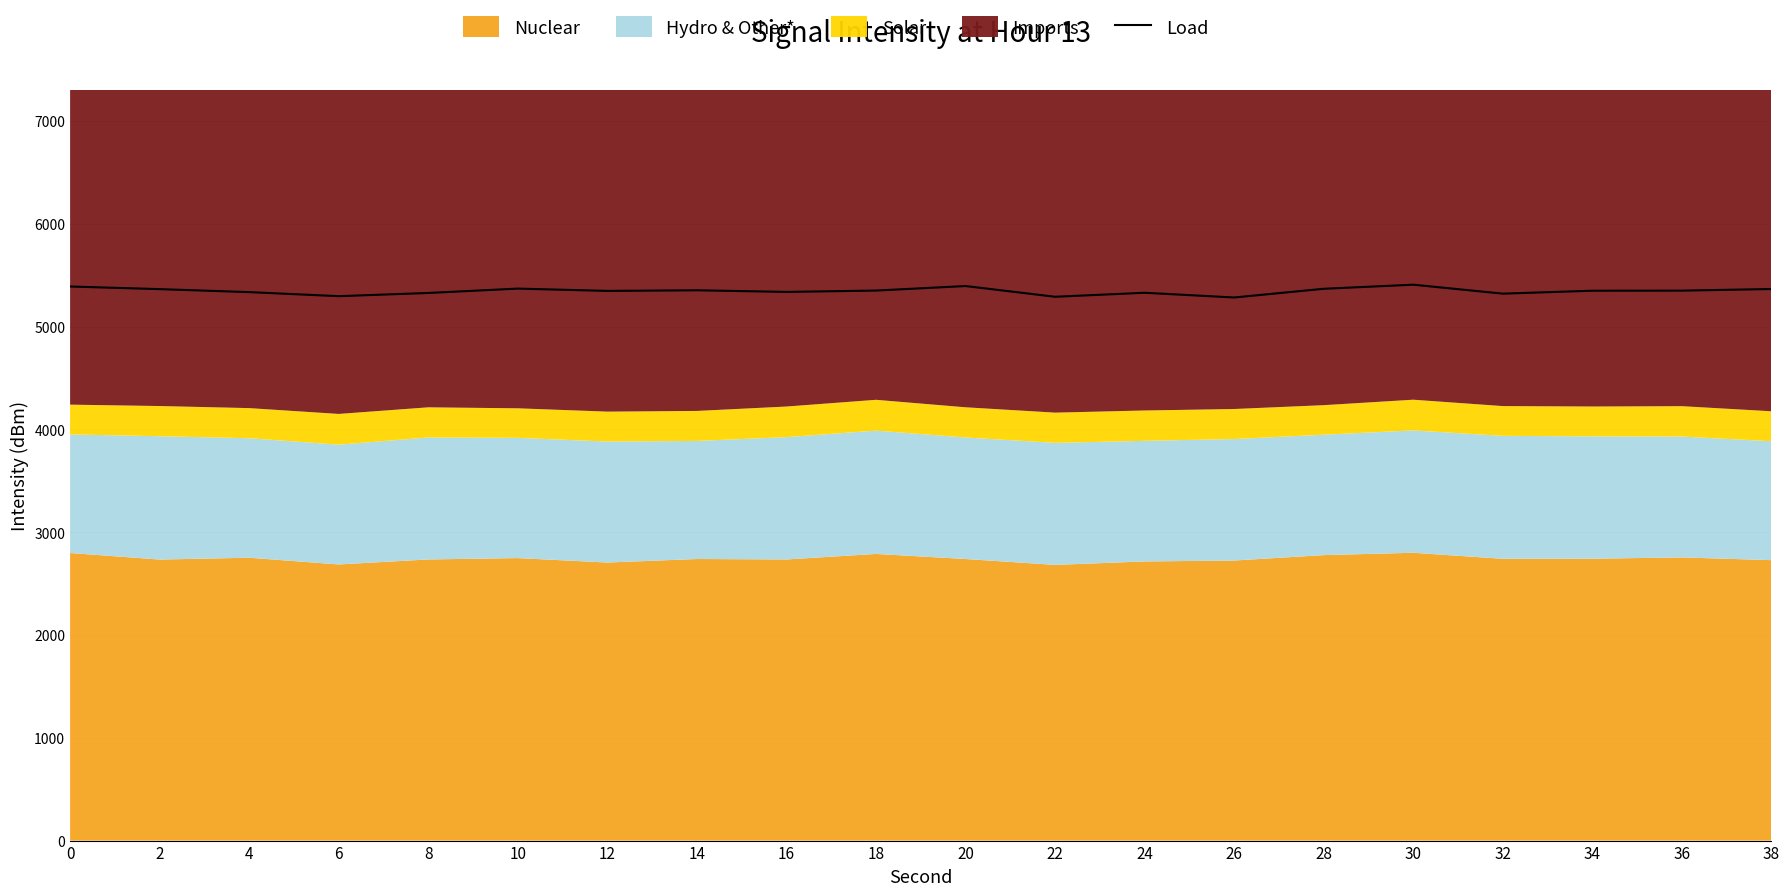

How many points are lower than both their immediate neighbors (excluding endpoints)?

6